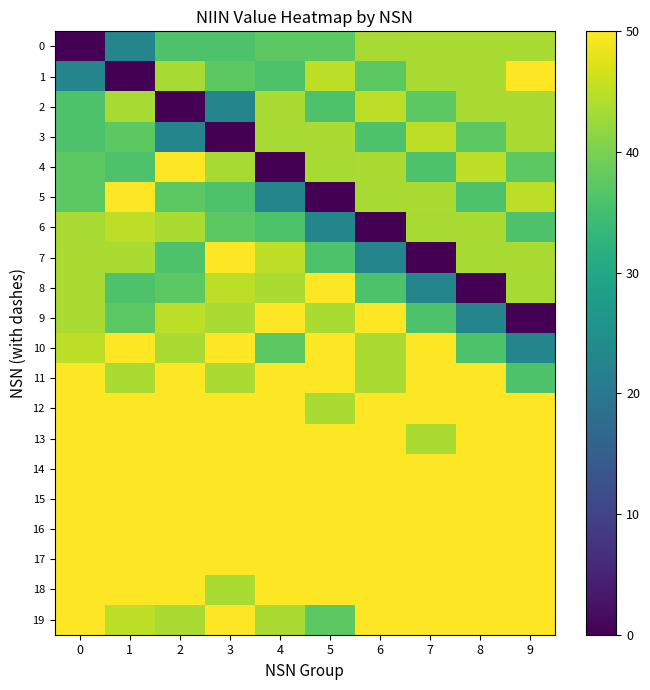

At which category does the chart reach its peak across all series?

1